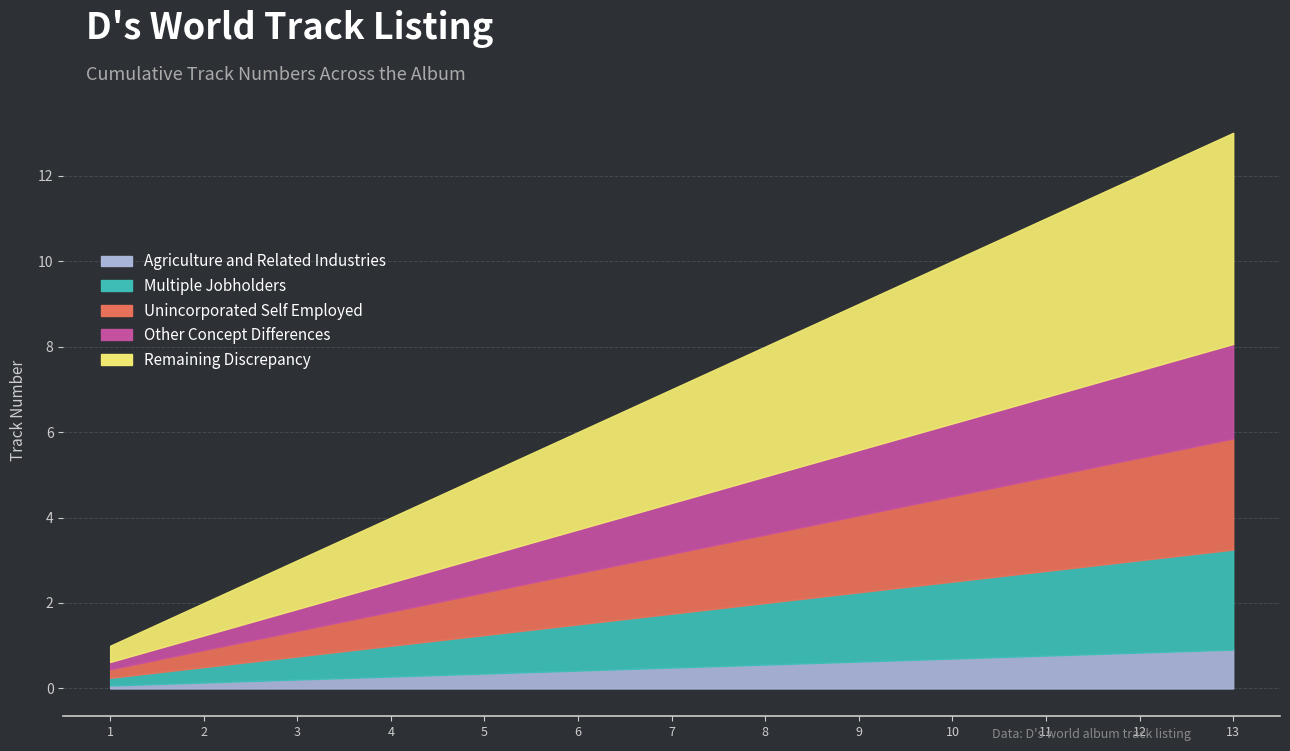

Which label corresponds to the largest value in the chart?

13